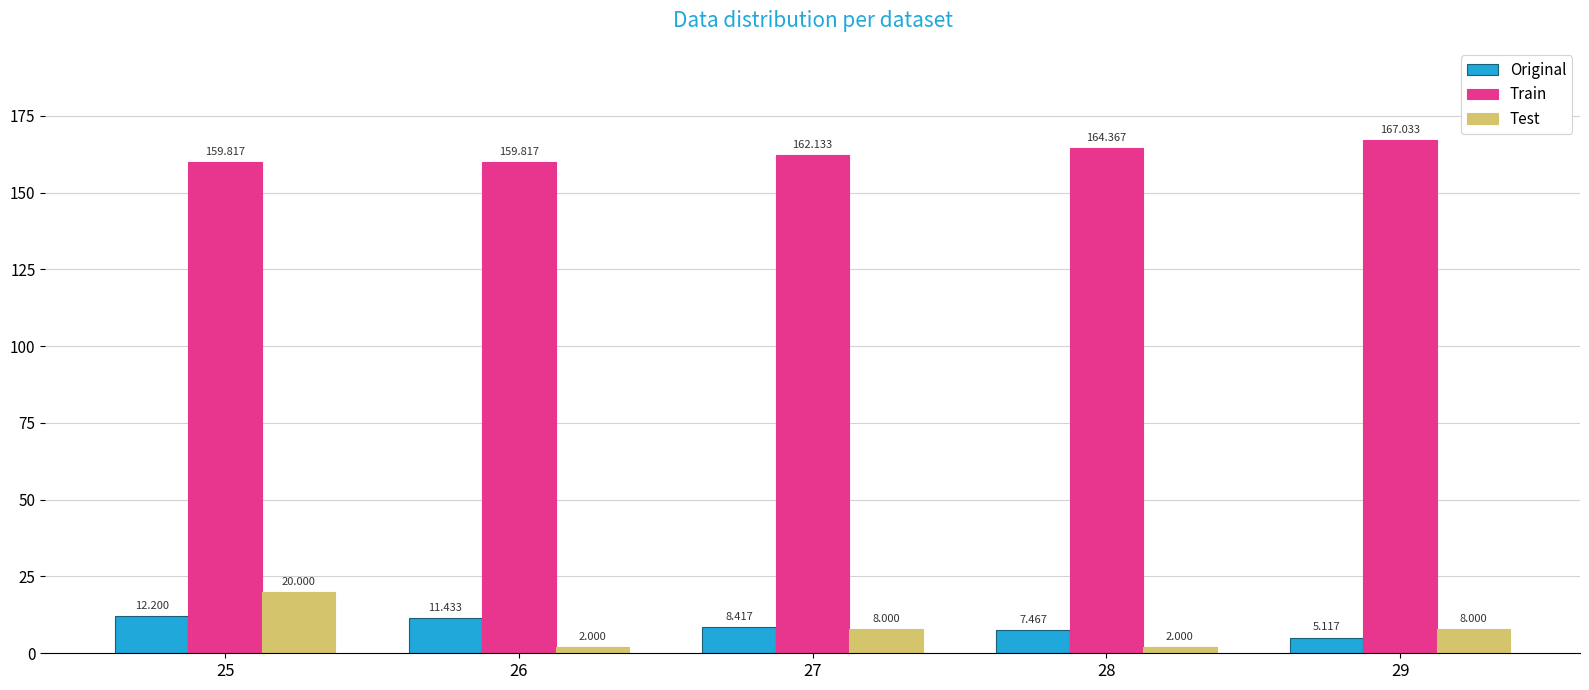

How many values in the Test series are below 8?

2